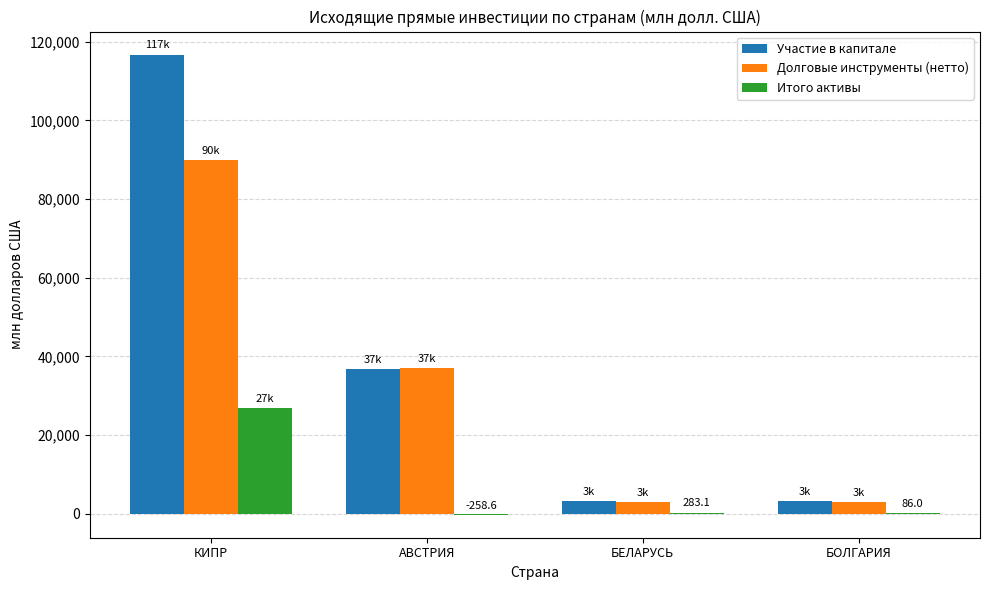

True or false: Участие в капитале has a value of 25832.5 at КИПР.

False